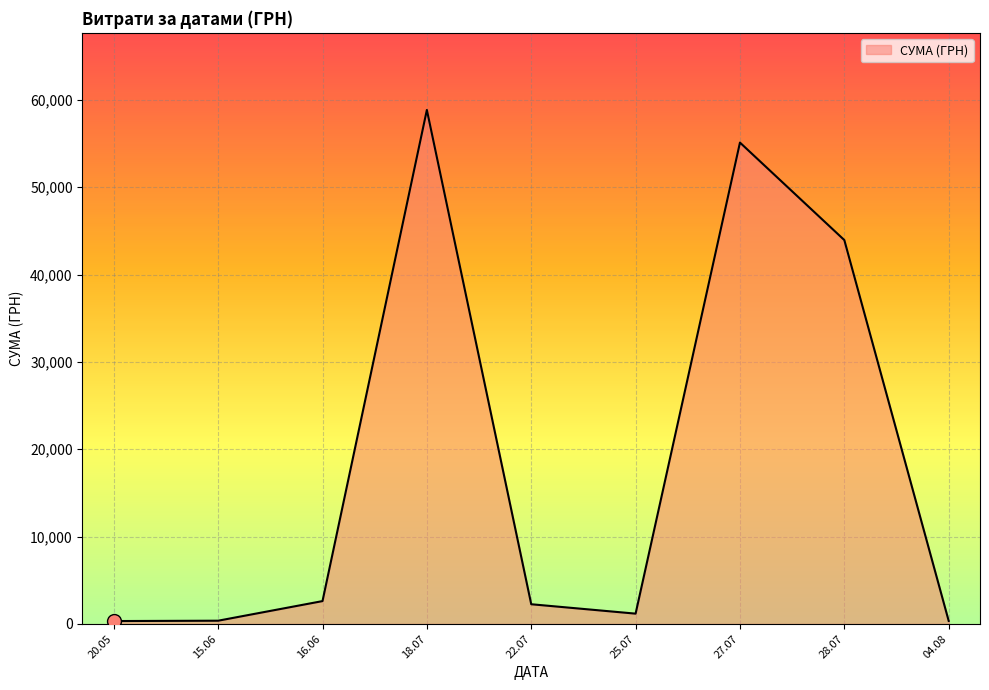

What is the difference between the maximum and minimum values?

58510.0